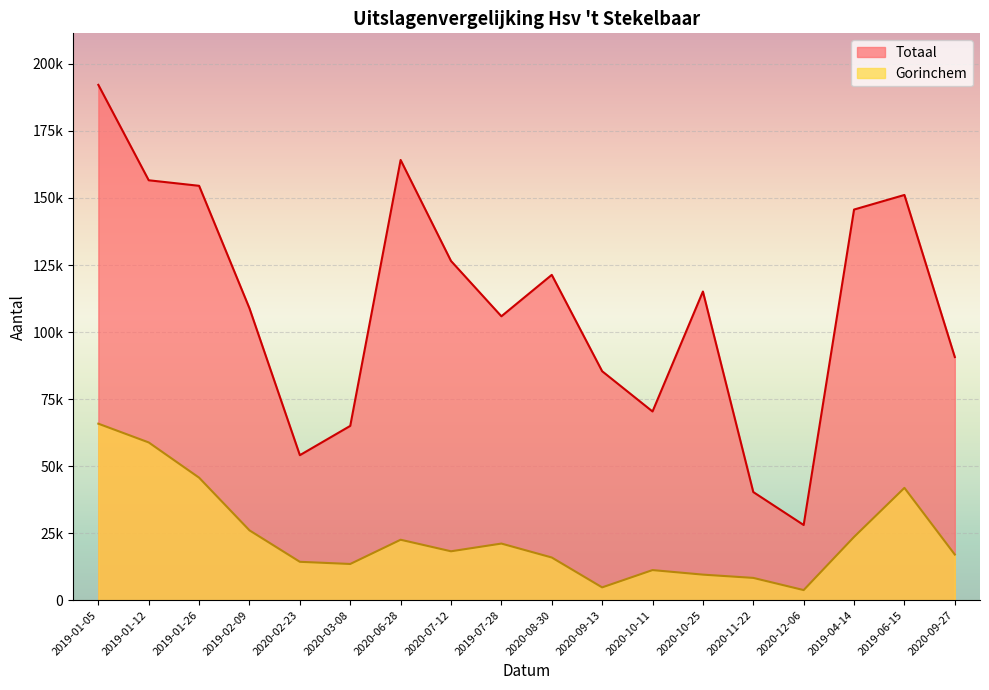

What is the label of the 10th point from the right?

2019-07-28